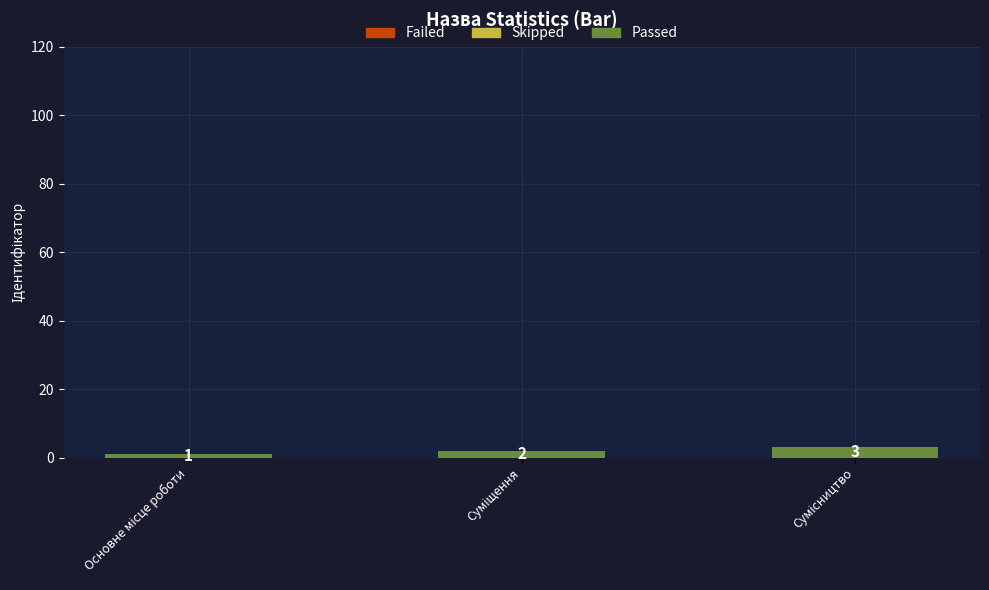

What is the value of the 3rd bar from the left?

3